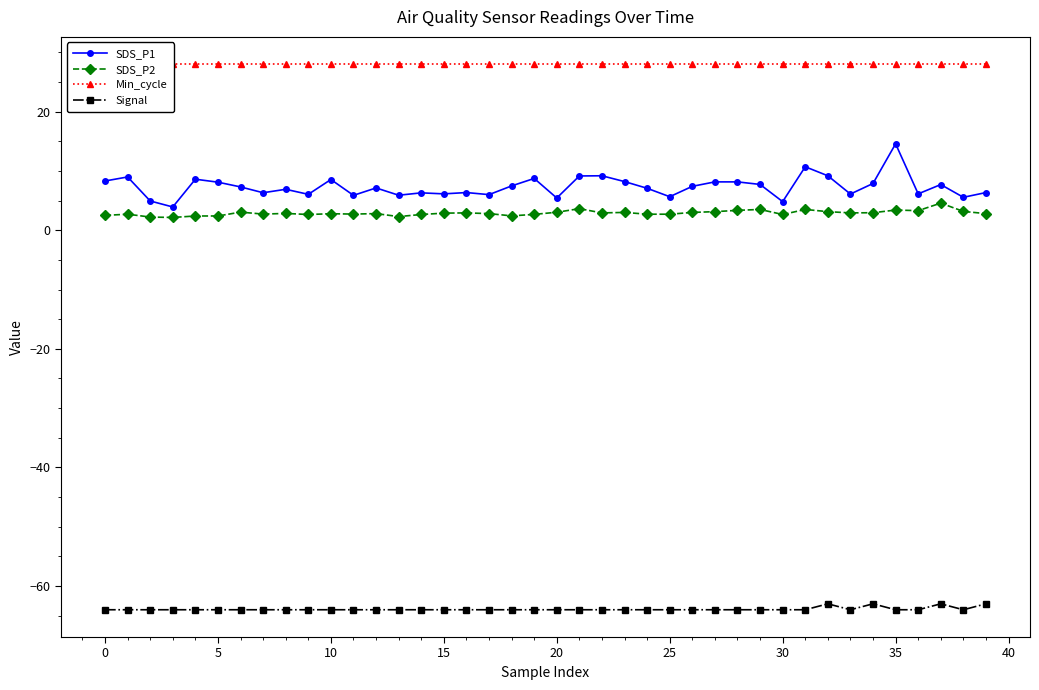

Rank the series by their maximum value, from highest to lowest.

Min_cycle, SDS_P1, SDS_P2, Signal